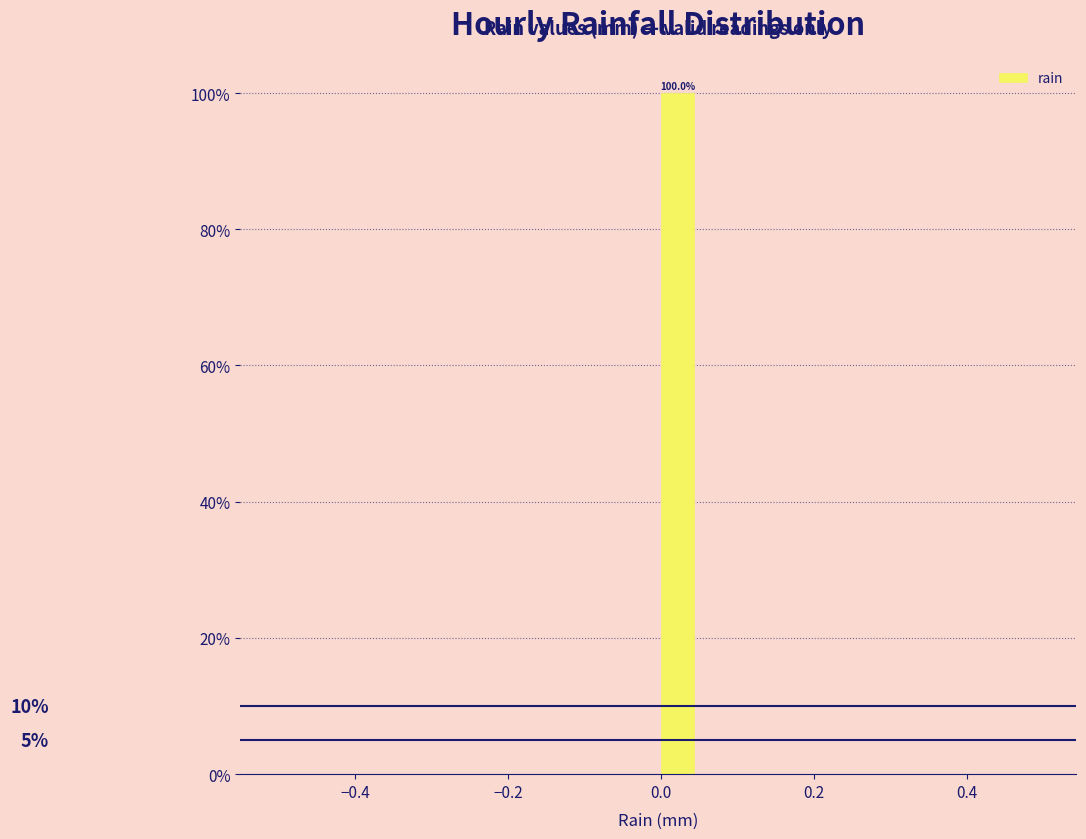

Read against the x-axis, roughly where is the centre of the tallest bar?

0.02